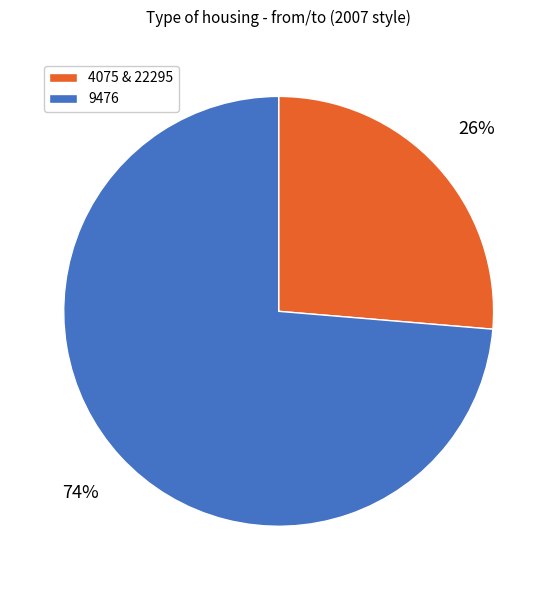

How many slices are in this pie chart?

2